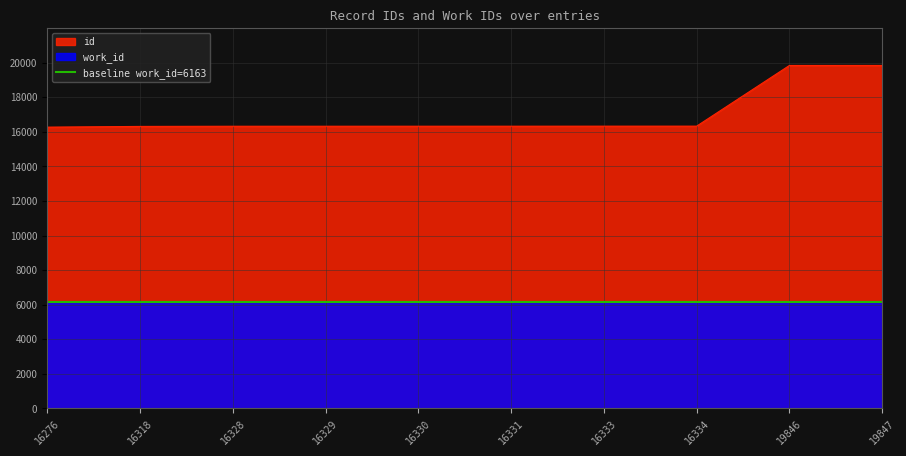

At which category is the sum across all series the highest?

19847